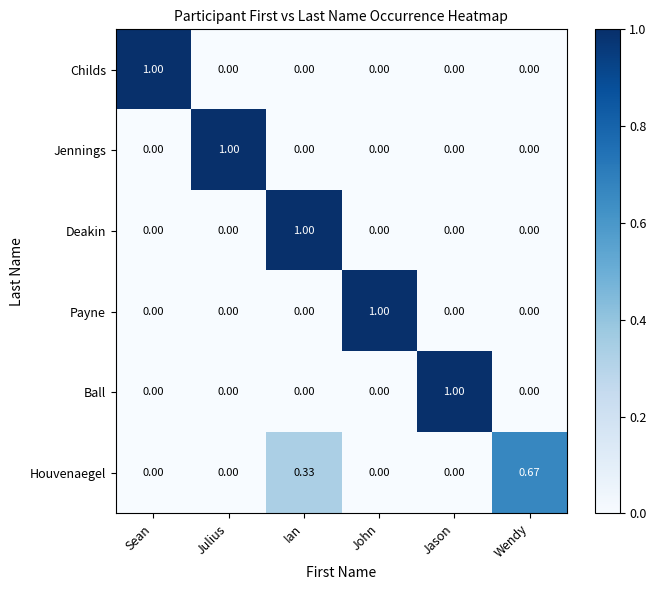

Which category has the highest value in the Payne series?

John